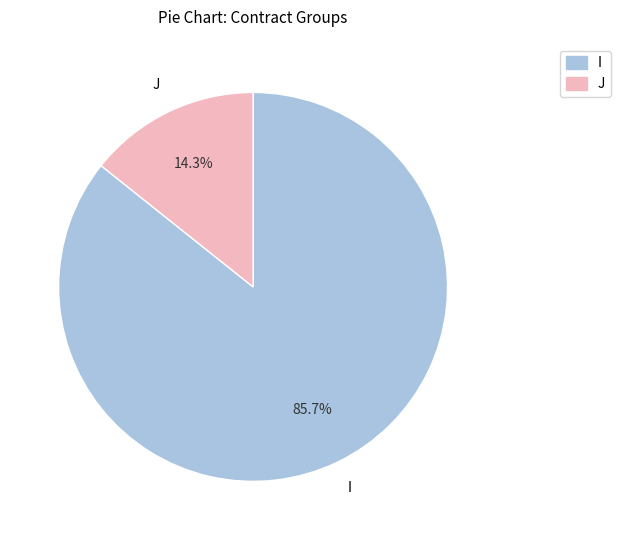

What is the majority slice?

I